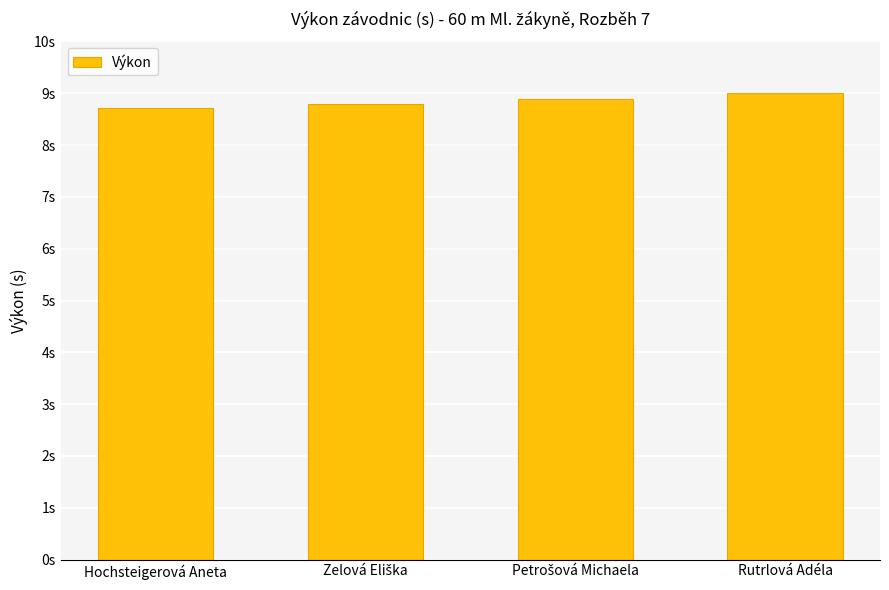

Which category has the highest value across all series?

Rutrlová Adéla